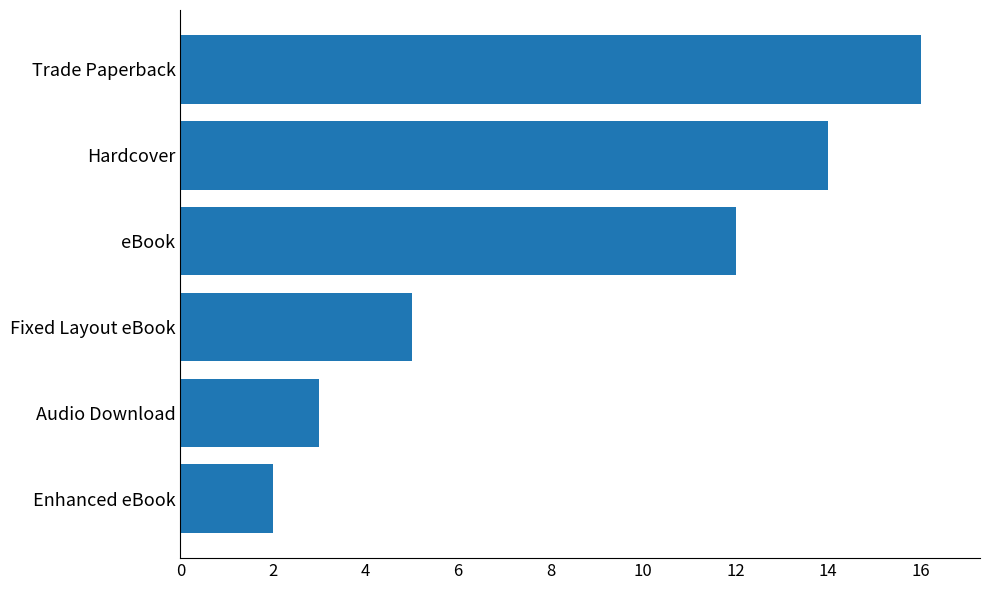

List the labels in order of value, smallest first.

Enhanced eBook, Audio Download, Fixed Layout eBook, eBook, Hardcover, Trade Paperback